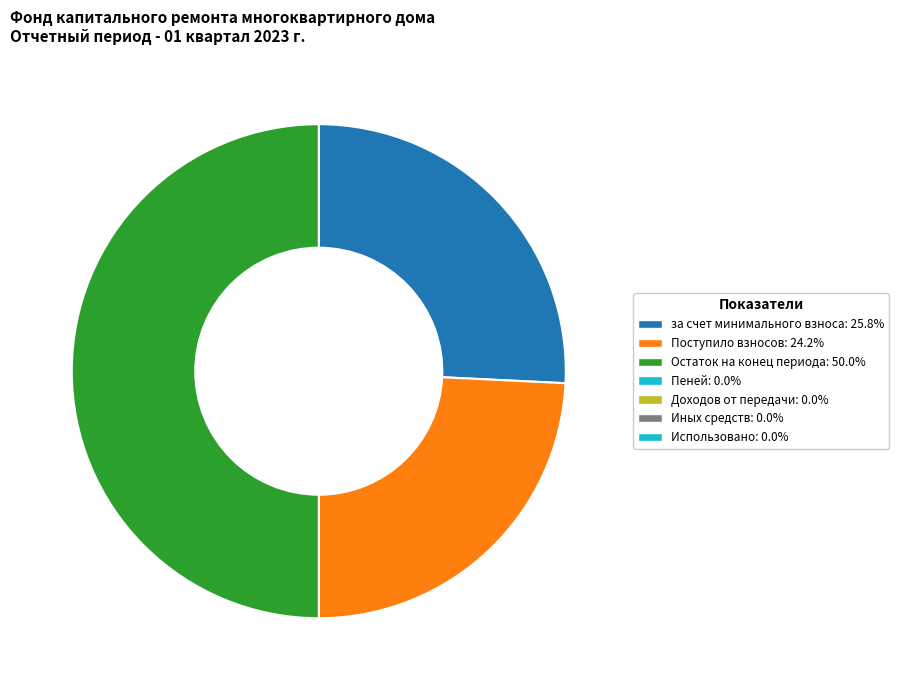

How many slices are in this pie chart?

3